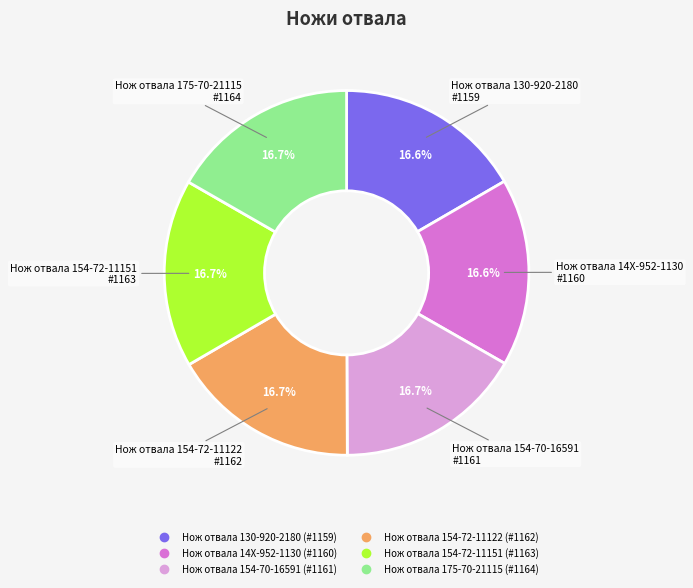

The Нож отвала 175-70-21115 slice represents 11% of the pie. True or false?

False